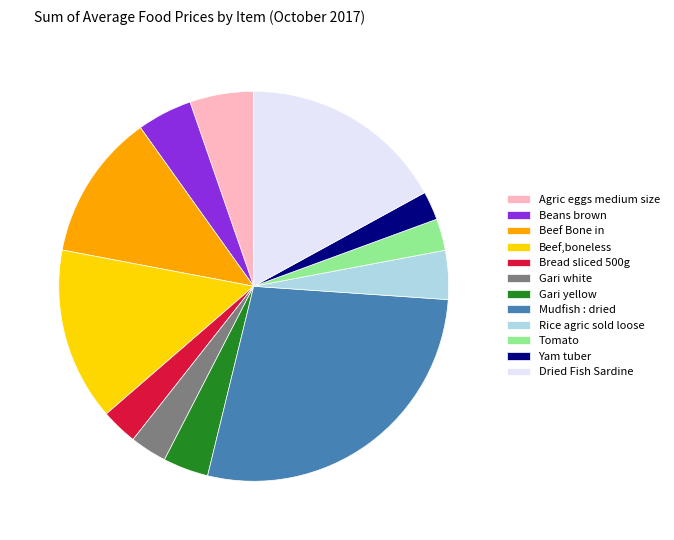

What is the ratio of the value at Bread sliced 500g to the value at Gari yellow?

0.8